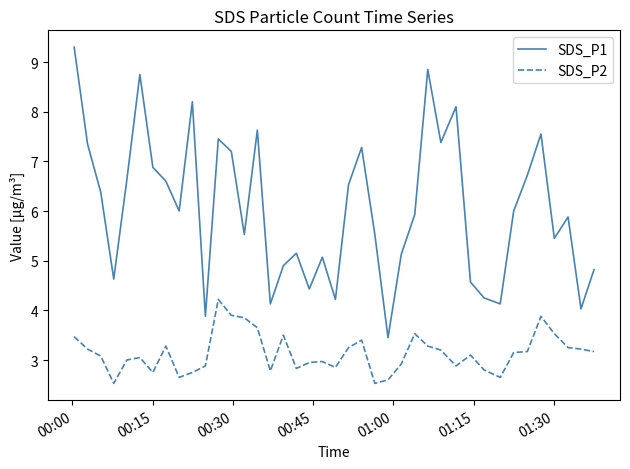

What is the lowest value of the SDS_P2 series?

2.5